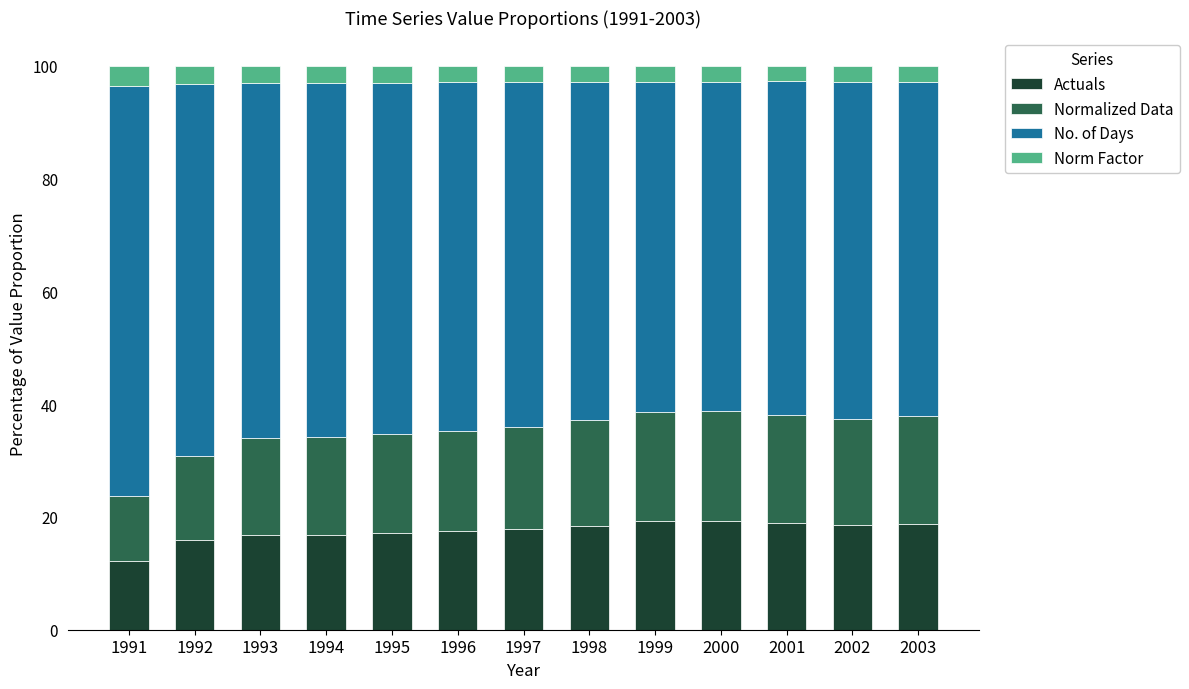

What is the difference between the maximum and minimum values in the Actuals series?

7.1